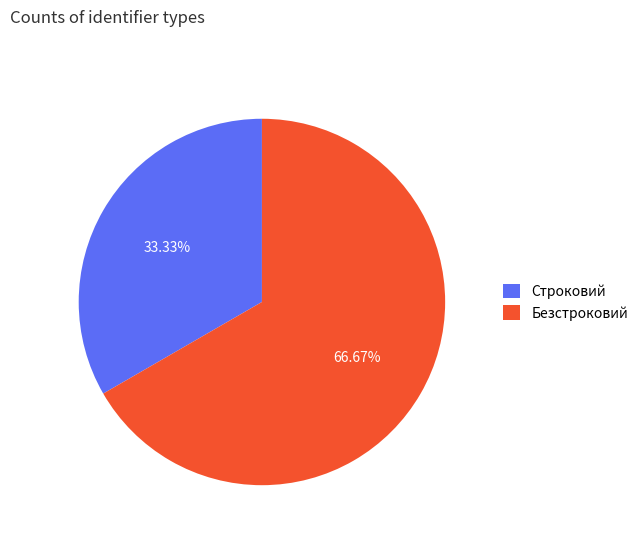

How many slices are in this pie chart?

2